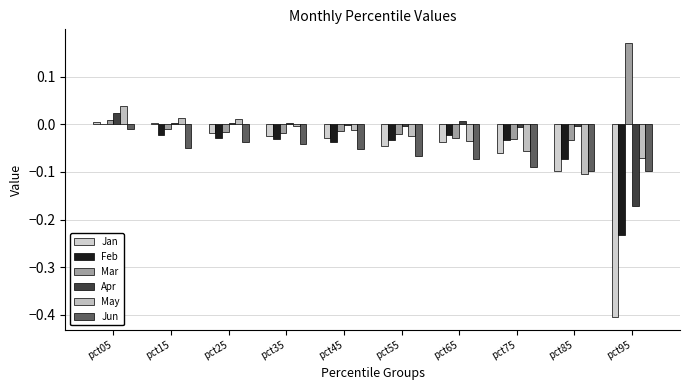

At which category is the sum across all series the highest?

pct05